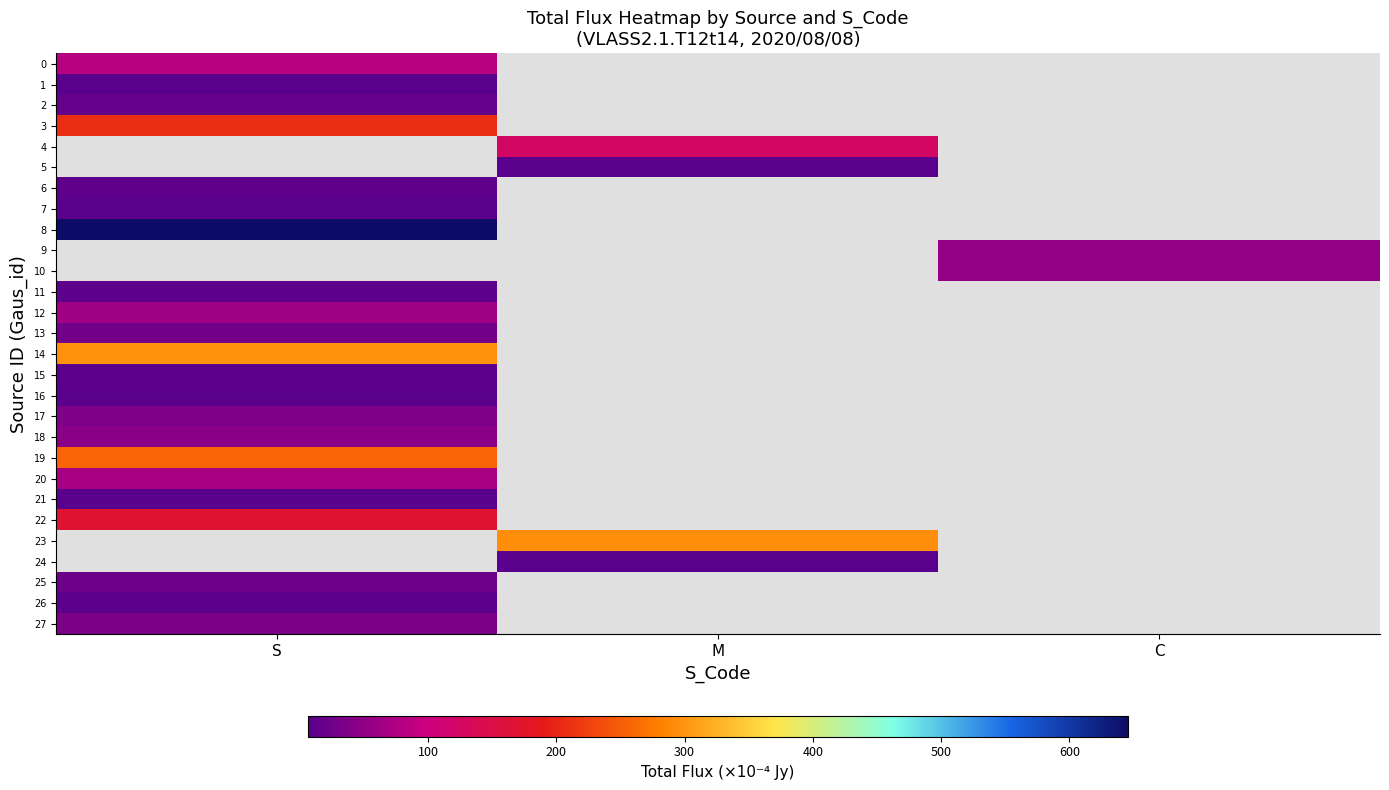

Rank the categories by 4 value from lowest to highest.

S, M, C